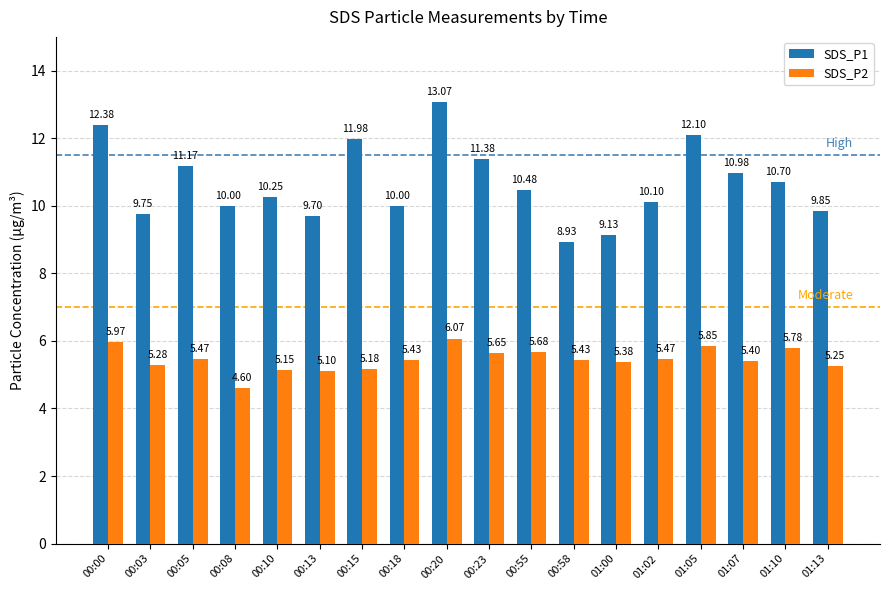

What is the label of the 1st bar from the right?

01:13